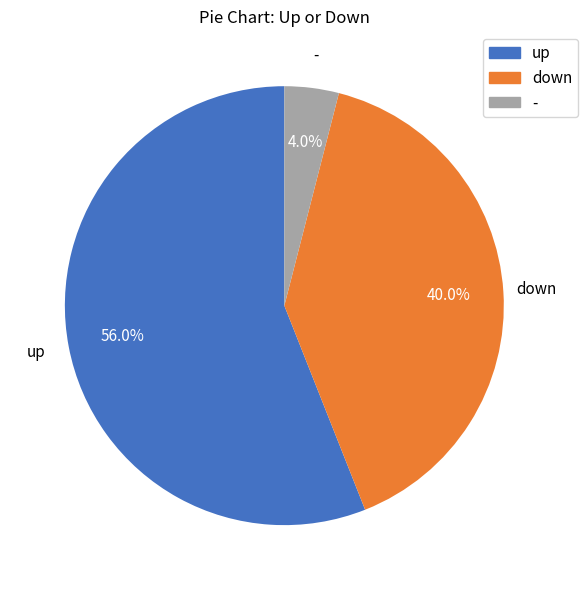

Is it true that up is 62% of the pie?

False